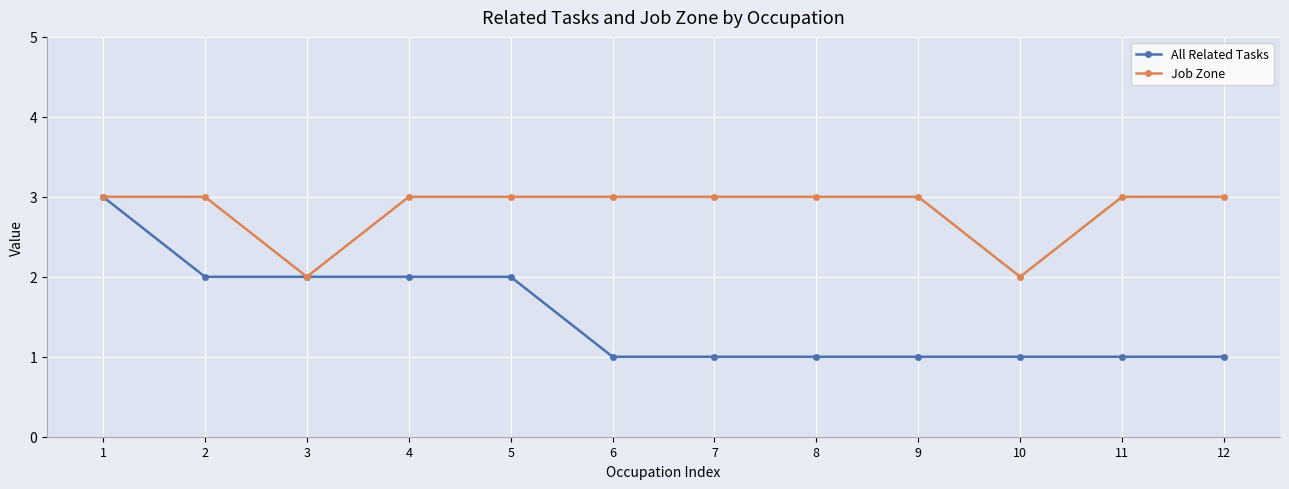

How many categories are shown in the chart?

12